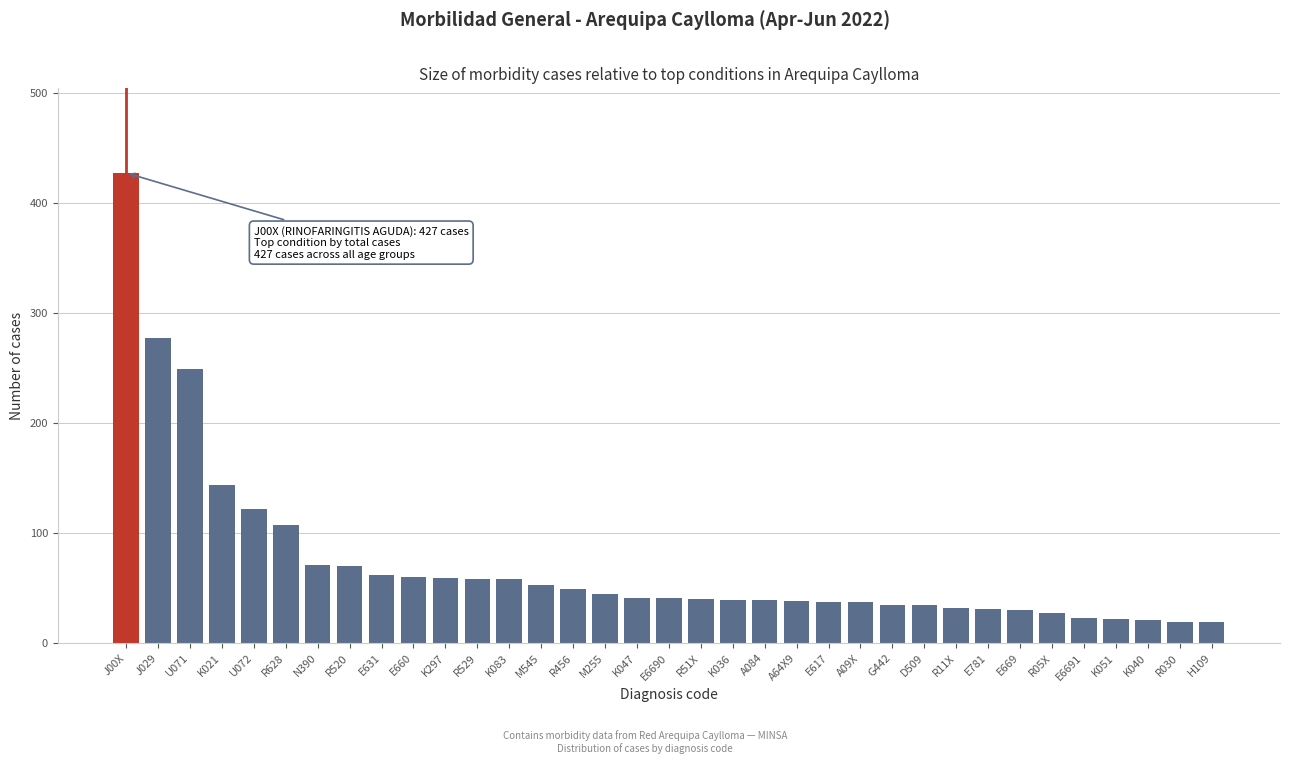

What is the smallest value displayed?

19